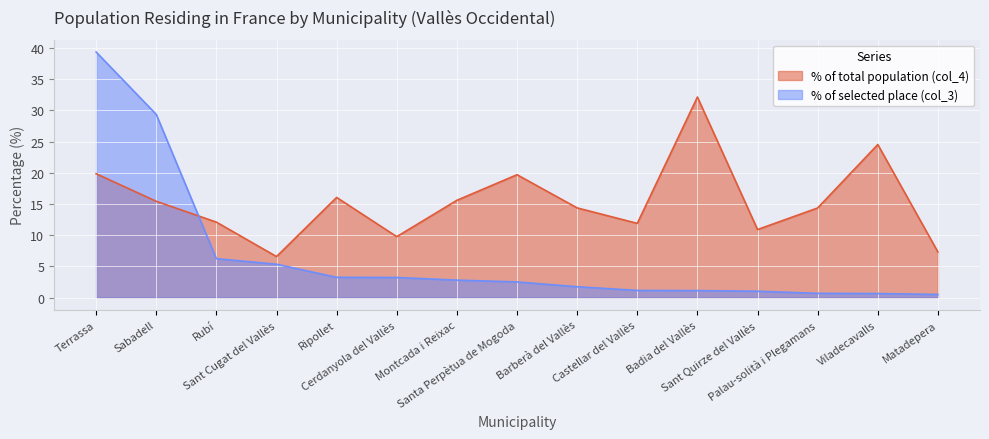

Rank the series by their average value, from lowest to highest.

% of selected place (col_3), % of total population (col_4)